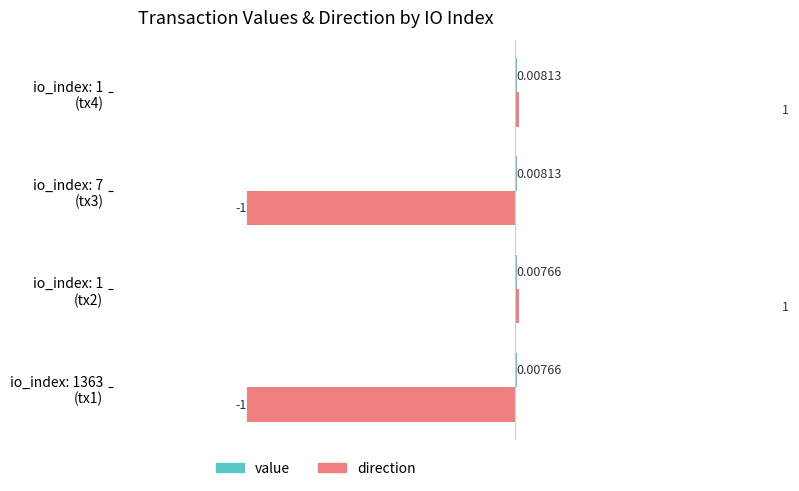

What is the total value across all series at io_index: 1 (tx4)?

1.0